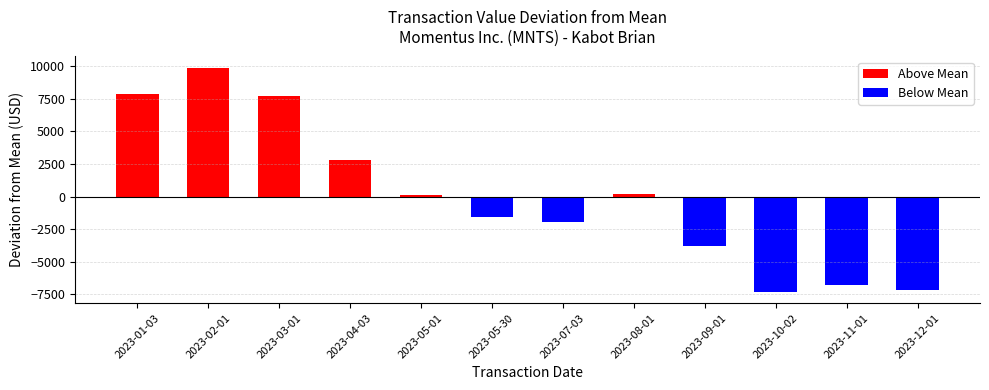

What is the difference between the maximum and minimum values?

17254.0